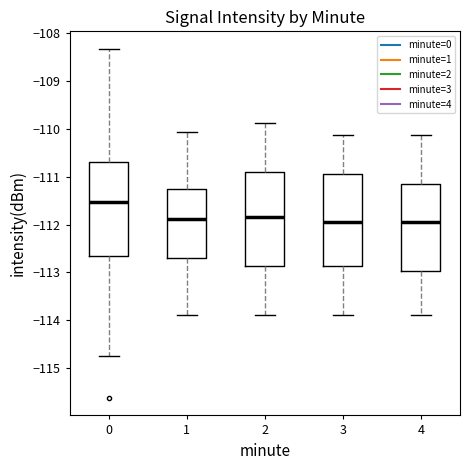

Reading left to right, transcribe this box plot: for each box, give where its median line is, the range the box spans, and where its two whiskers end, as read against the y-axis. The values are not printed on the chart, so give them approximately, as read against the axis.

0: median -111.5, box -112.7 to -110.7, whiskers -114.8 to -108.3
1: median -111.9, box -112.7 to -111.3, whiskers -113.9 to -110.1
2: median -111.8, box -112.9 to -110.9, whiskers -113.9 to -109.9
3: median -112.0, box -112.9 to -110.9, whiskers -113.9 to -110.1
4: median -112.0, box -113.0 to -111.2, whiskers -113.9 to -110.1